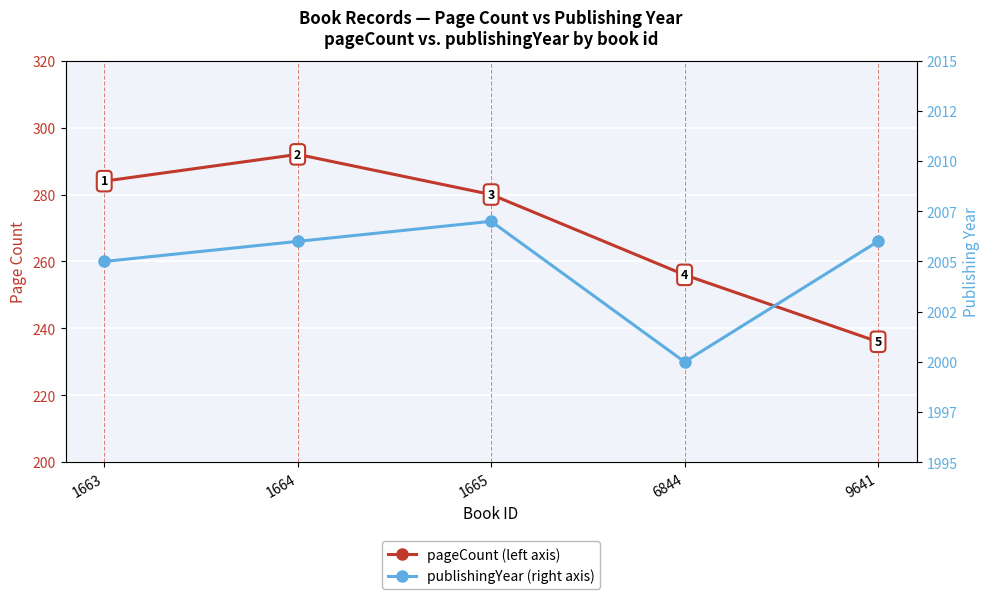

Which series changed the most between 1663 and 9641?

pageCount